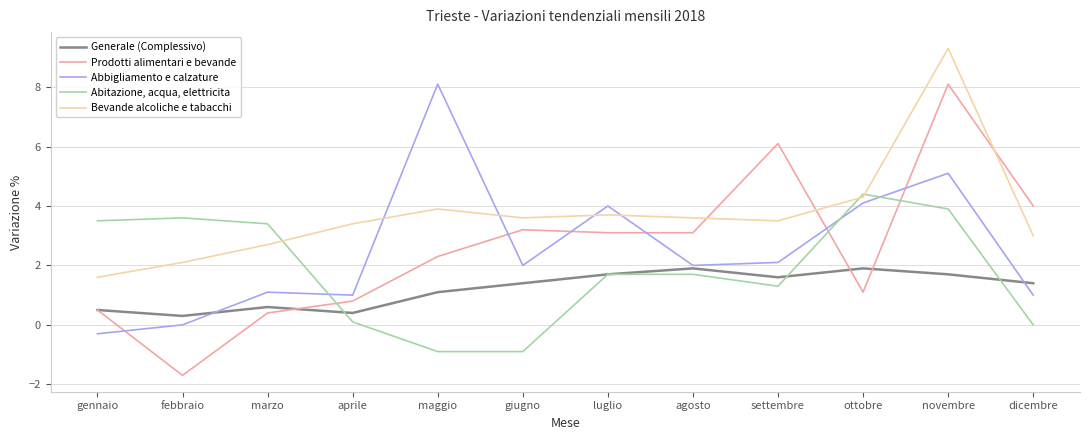

At which category is the sum across all series the highest?

novembre